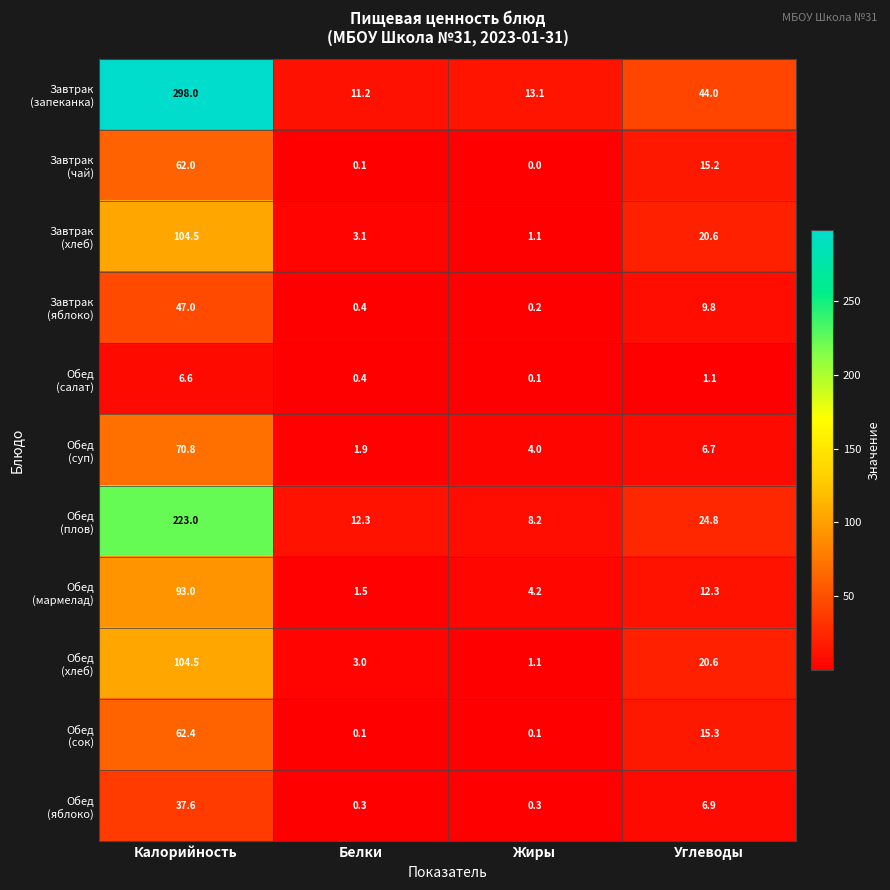

At which category does the chart reach its peak across all series?

Калорийность